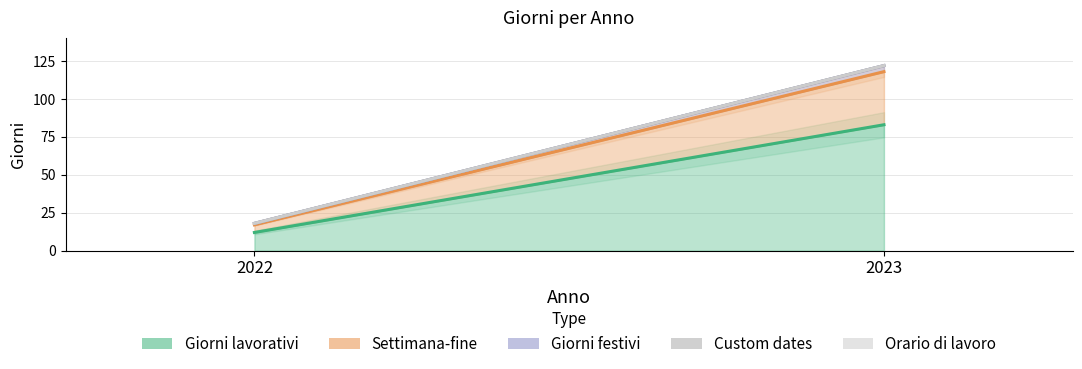

What is the sum of the Giorni festivi values at 2023 and 2022?

5